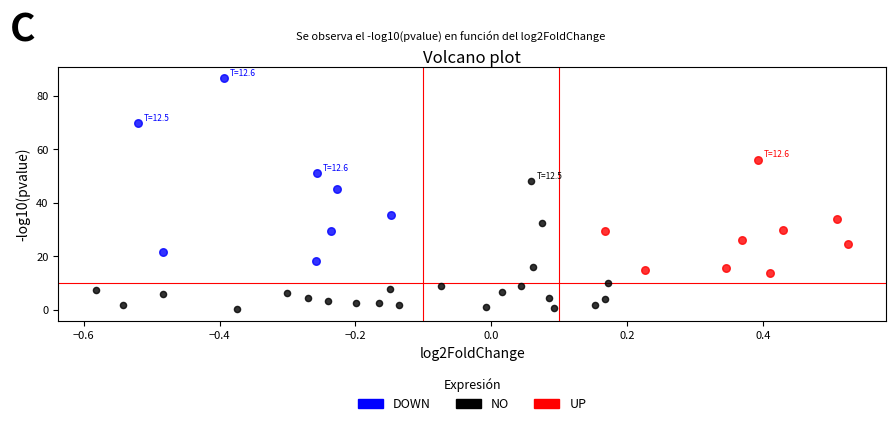

Which series has the largest Y range (max minus min)?

DOWN